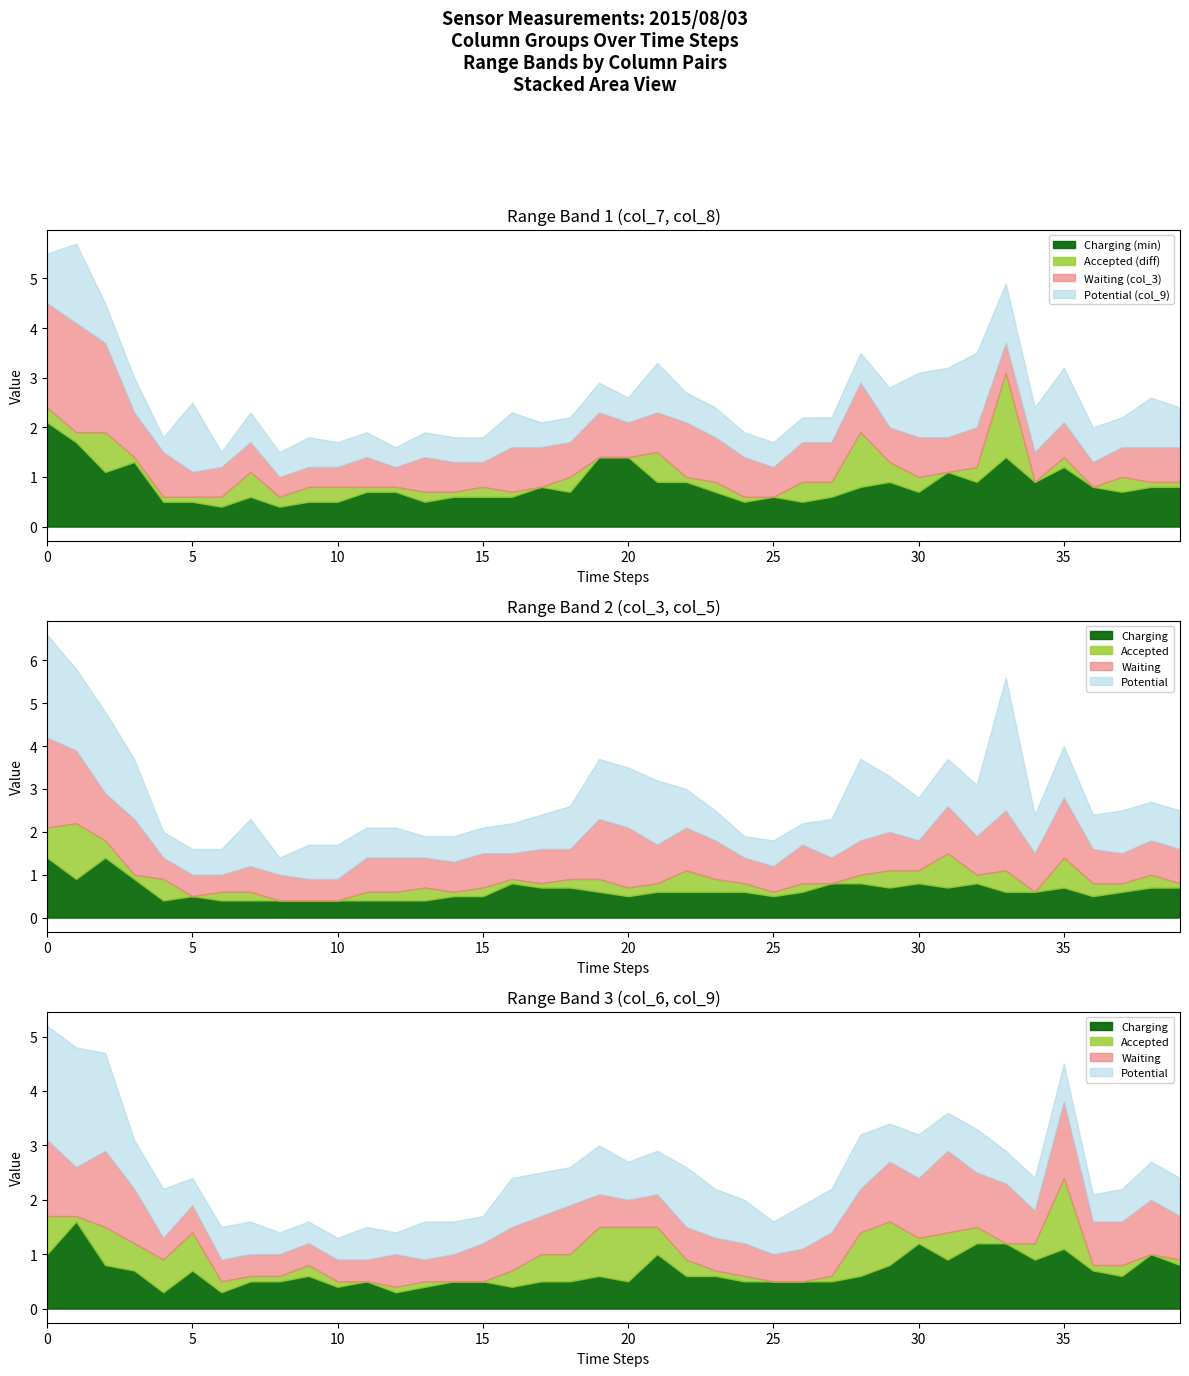

Reading left to right, transcribe all the data shown in this chart.

col_7: 0=2.4	1=1.9	2=1.9	3=1.4	4=0.6	5=0.6	6=0.6	7=1.1	8=0.4	9=0.8	10=0.8	11=0.7	12=0.7	13=0.5	14=0.6	15=0.6	16=0.7	17=0.8	18=1.0	19=1.4	20=1.4	21=1.5	22=0.9	23=0.7	24=0.5	25=0.6	26=0.5	27=0.9	28=1.9	29=1.3	30=1.0	31=1.1	32=1.2	33=3.1	34=0.9	35=1.2	36=0.8	37=1.0	38=0.9	39=0.9
col_8: 0=2.1	1=1.7	2=1.1	3=1.3	4=0.5	5=0.5	6=0.4	7=0.6	8=0.6	9=0.5	10=0.5	11=0.8	12=0.8	13=0.7	14=0.7	15=0.8	16=0.6	17=0.8	18=0.7	19=1.4	20=1.4	21=0.9	22=1.0	23=0.9	24=0.6	25=0.6	26=0.9	27=0.6	28=0.8	29=0.9	30=0.7	31=1.1	32=0.9	33=1.4	34=0.9	35=1.4	36=0.8	37=0.7	38=0.8	39=0.8
col_3: 0=2.1	1=2.2	2=1.8	3=0.9	4=0.9	5=0.5	6=0.6	7=0.6	8=0.4	9=0.4	10=0.4	11=0.6	12=0.4	13=0.7	14=0.6	15=0.5	16=0.9	17=0.8	18=0.7	19=0.9	20=0.7	21=0.8	22=1.1	23=0.9	24=0.8	25=0.6	26=0.8	27=0.8	28=1.0	29=0.7	30=0.8	31=0.7	32=0.8	33=0.6	34=0.6	35=0.7	36=0.5	37=0.6	38=0.7	39=0.7
col_5: 0=1.4	1=0.9	2=1.4	3=1.0	4=0.4	5=0.5	6=0.4	7=0.4	8=0.4	9=0.4	10=0.4	11=0.4	12=0.6	13=0.4	14=0.5	15=0.7	16=0.8	17=0.7	18=0.9	19=0.6	20=0.5	21=0.6	22=0.6	23=0.6	24=0.6	25=0.5	26=0.6	27=0.8	28=0.8	29=1.1	30=1.1	31=1.5	32=1.0	33=1.1	34=0.6	35=1.4	36=0.8	37=0.8	38=1.0	39=0.8
col_6: 0=1.7	1=1.7	2=1.5	3=1.2	4=0.9	5=0.7	6=0.5	7=0.5	8=0.6	9=0.8	10=0.4	11=0.5	12=0.3	13=0.4	14=0.5	15=0.5	16=0.4	17=1.0	18=1.0	19=1.5	20=1.5	21=1.5	22=0.9	23=0.7	24=0.6	25=0.5	26=0.5	27=0.6	28=1.4	29=1.6	30=1.2	31=0.9	32=1.2	33=1.2	34=1.2	35=2.4	36=0.8	37=0.8	38=1.0	39=0.9
col_9: 0=1.0	1=1.6	2=0.8	3=0.7	4=0.3	5=1.4	6=0.3	7=0.6	8=0.5	9=0.6	10=0.5	11=0.5	12=0.4	13=0.5	14=0.5	15=0.5	16=0.7	17=0.5	18=0.5	19=0.6	20=0.5	21=1.0	22=0.6	23=0.6	24=0.5	25=0.5	26=0.5	27=0.5	28=0.6	29=0.8	30=1.3	31=1.4	32=1.5	33=1.2	34=0.9	35=1.1	36=0.7	37=0.6	38=1.0	39=0.8